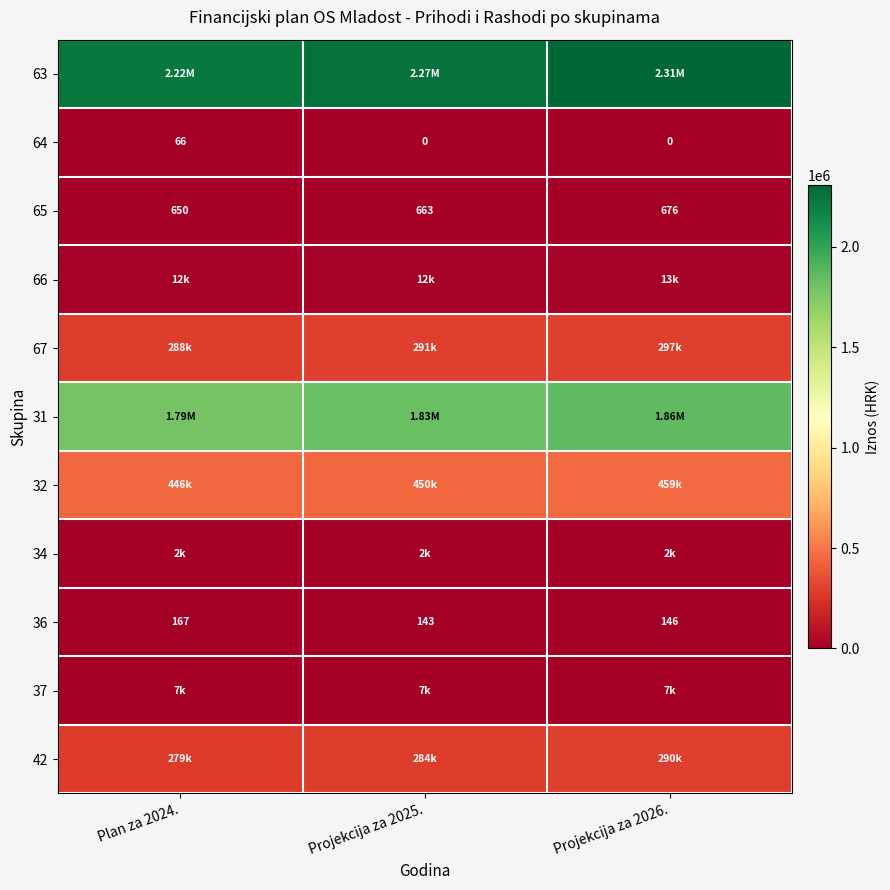

At how many categories does at least one series exceed 216344?

3